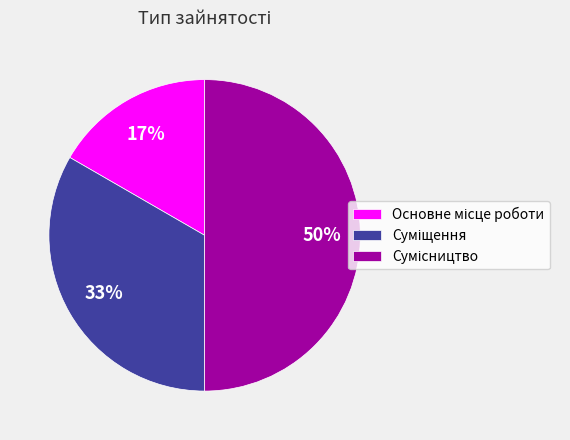

To the nearest percent, what is the difference between the largest and smallest slice percentages?

33%